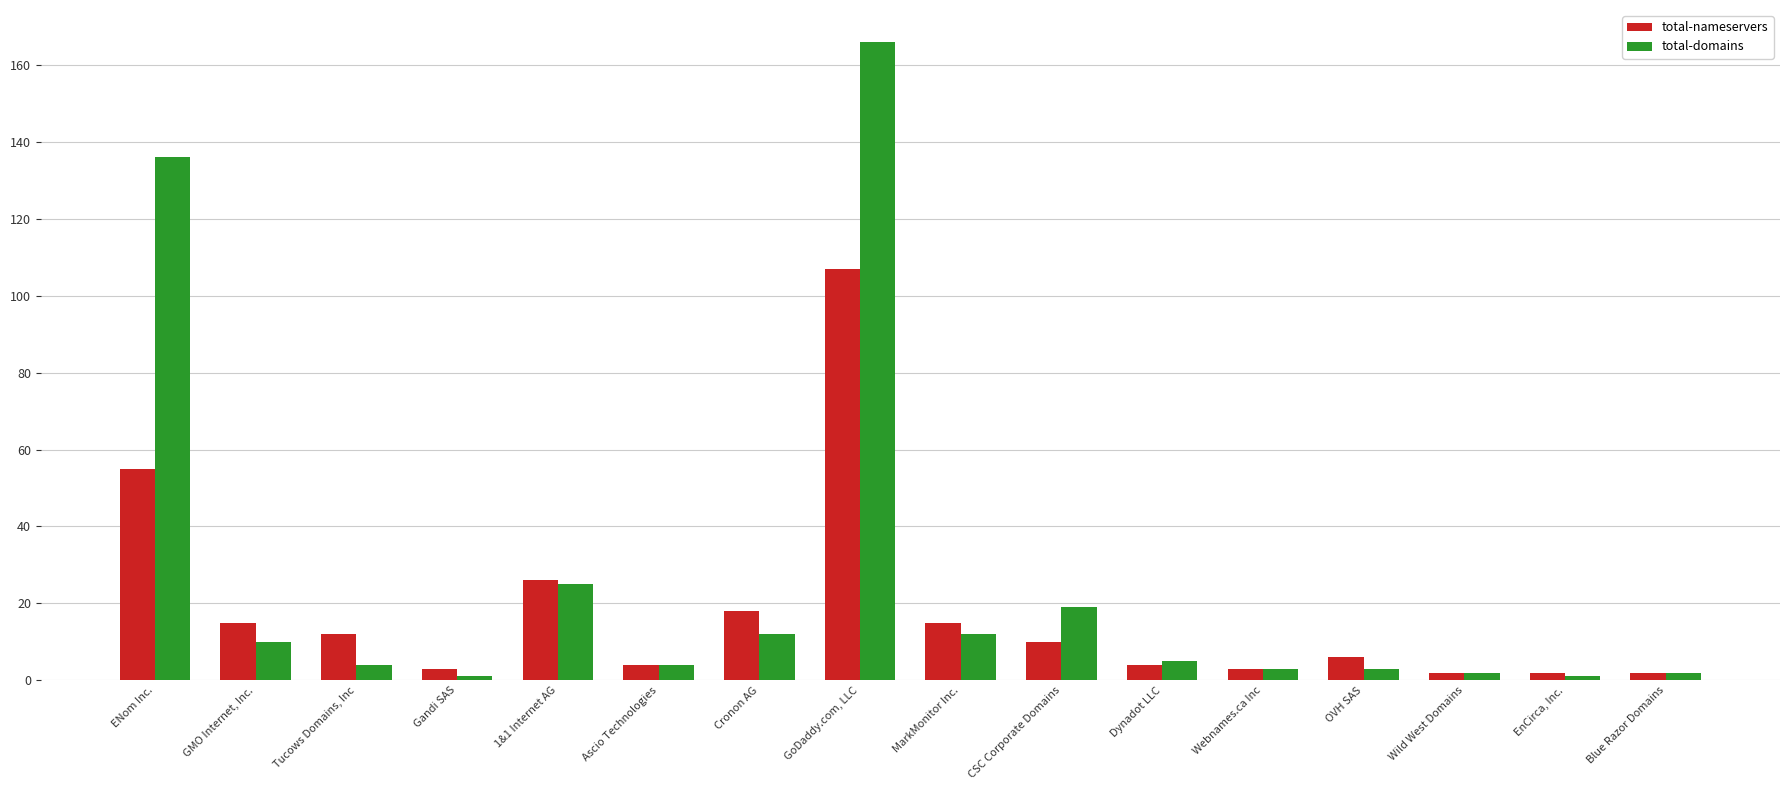

How many distinct data groups are displayed?

2